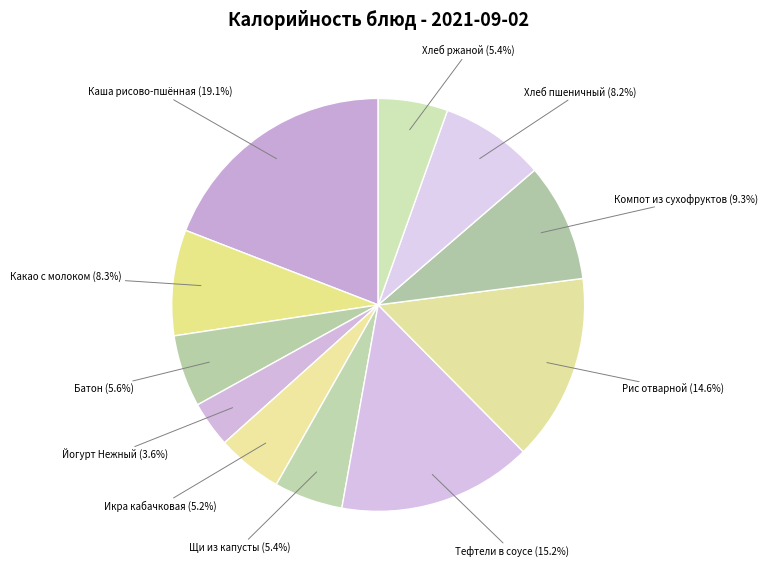

True or false: Хлеб ржаной accounts for 5% of the total.

True